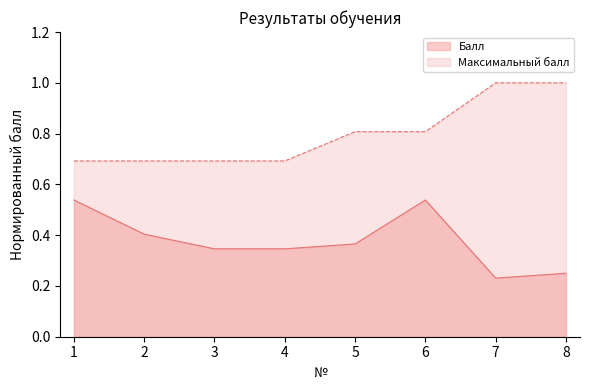

How many interior local peaks does the Балл series have?

1